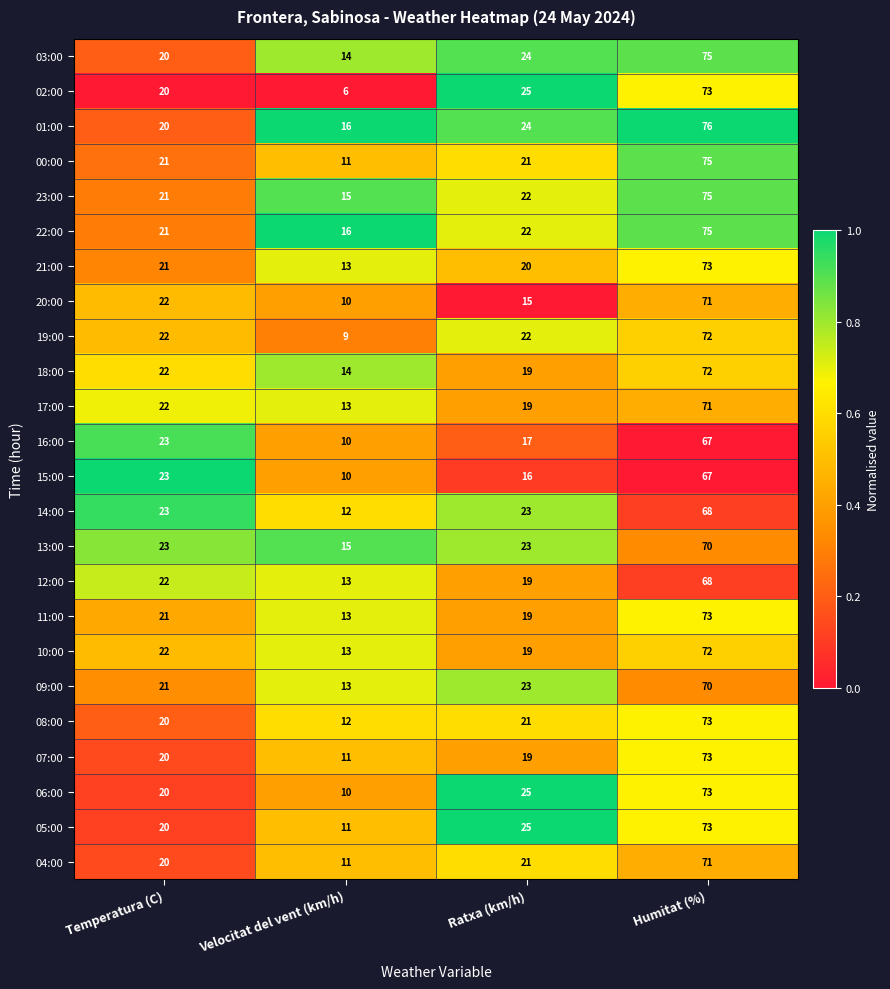

What is the difference between the maximum and second lowest values in the 13:00 series?

47